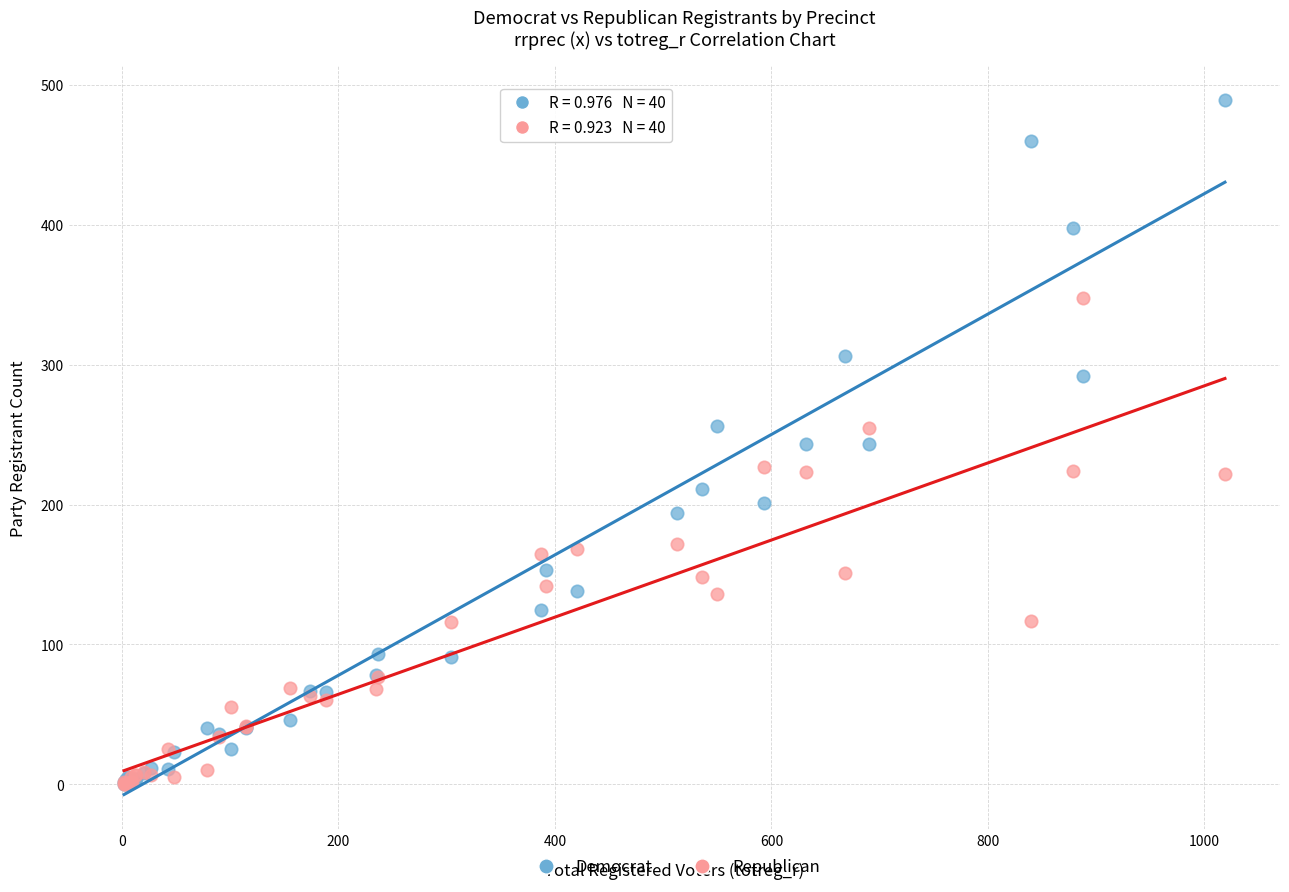

What are all the series names shown in the legend?

Democrat, Republican